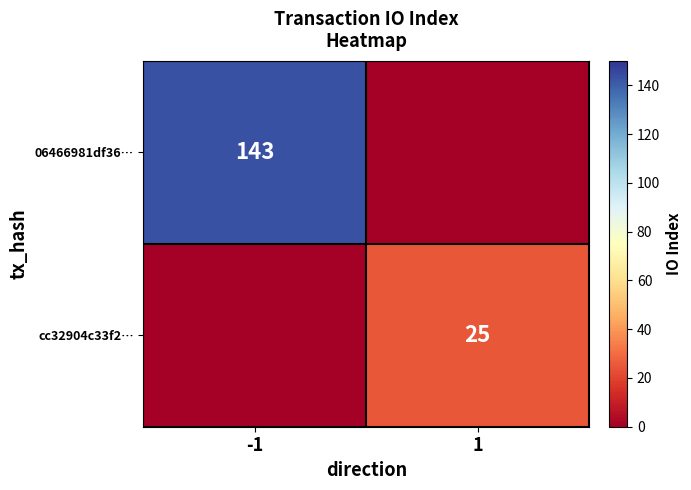

How many 06466981df36… values are between 0 and 143?

2